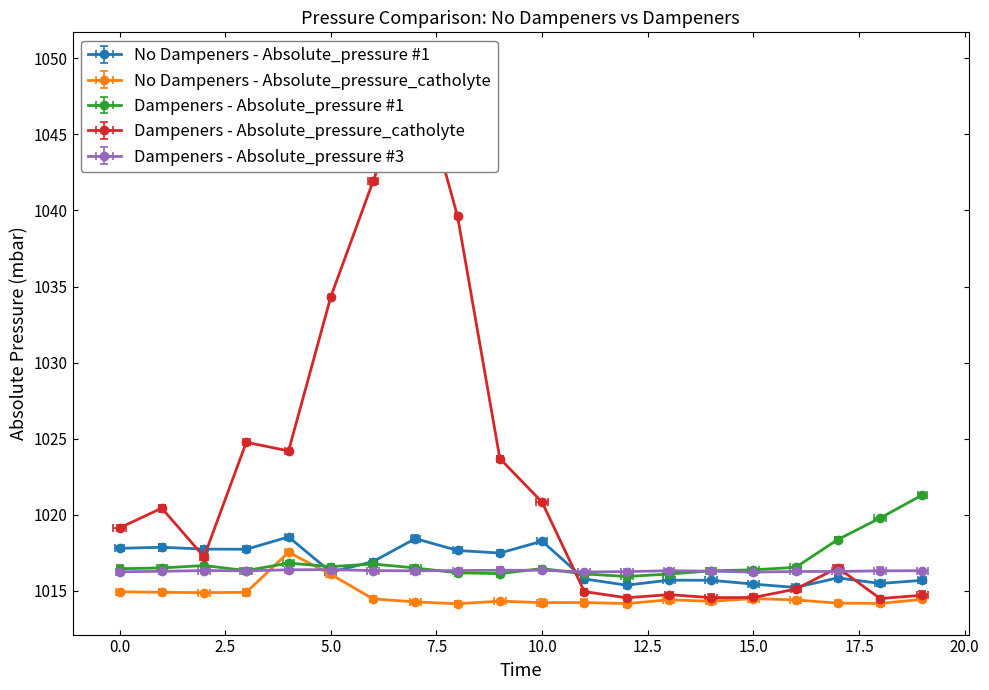

What is the difference between the second highest and second lowest values in the Dampeners - Absolute_pressure #1 series?

3.7